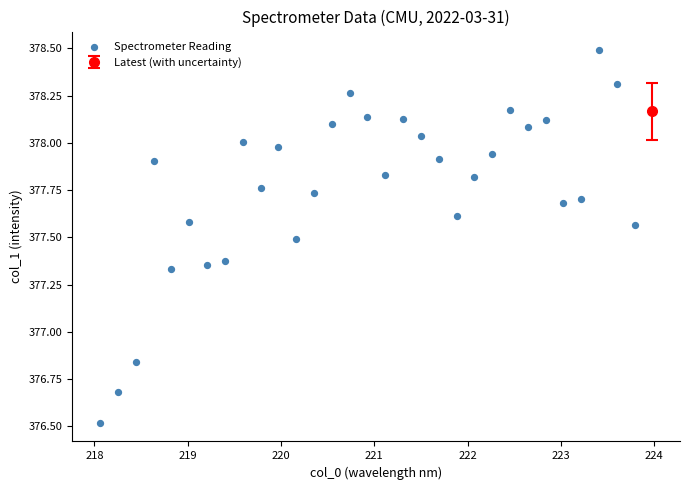

What is the range of X values (max minus min)?

5.9